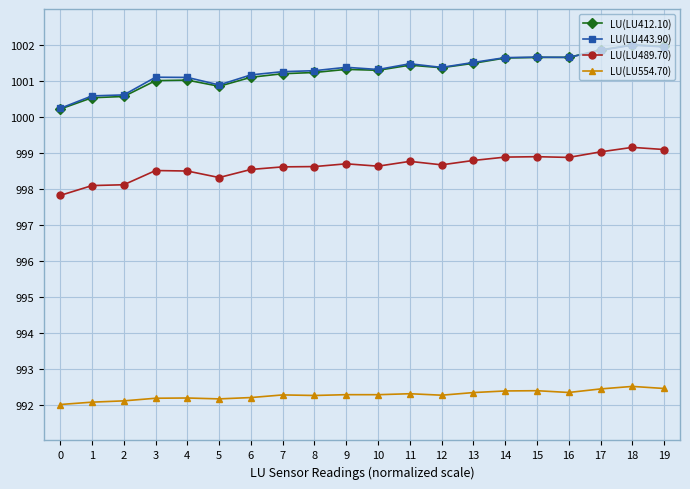

Which series has the largest range (max minus min)?

LU(LU412.10)